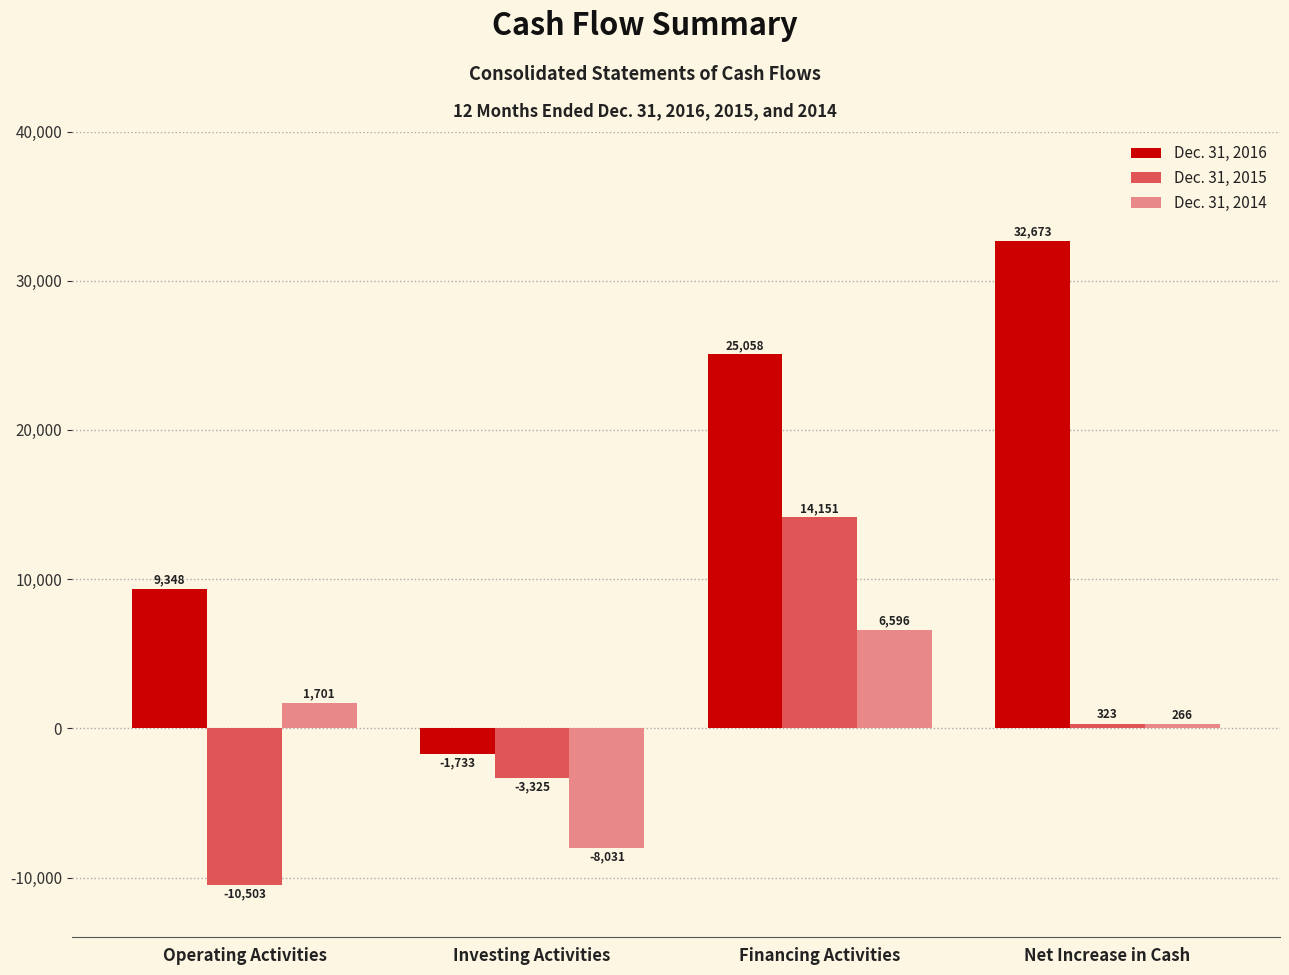

Between Operating Activities and Investing Activities, which series saw the biggest shift?

Dec. 31, 2016